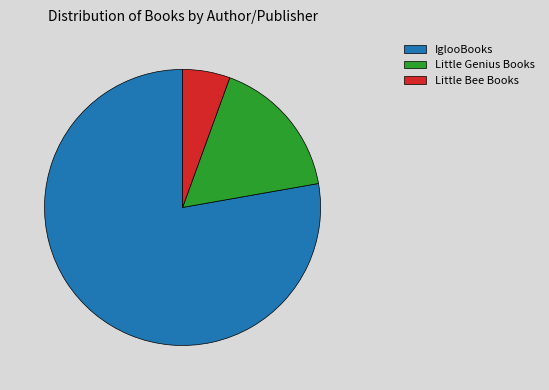

What is the ratio of the value at Little Bee Books to the value at Little Genius Books?

0.3